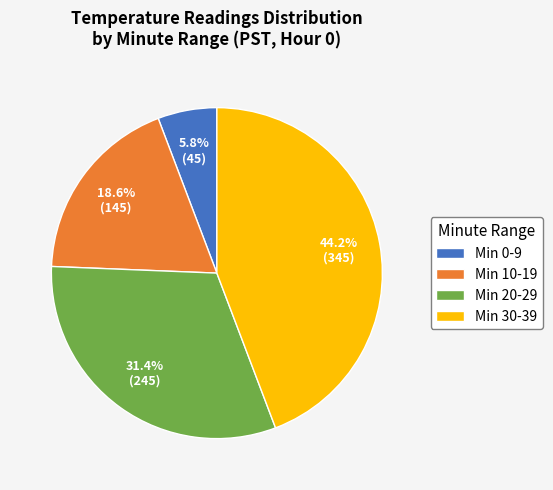

Which has a higher value, Min 10-19 or Min 30-39?

Min 30-39